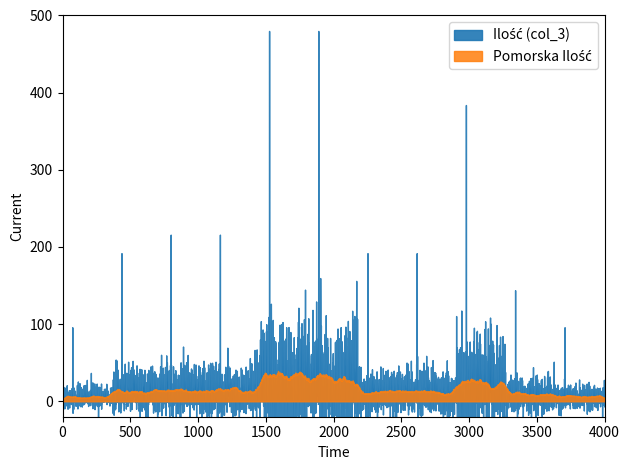

Between 4 and 9, which series saw the biggest shift?

Ilość (col_3)